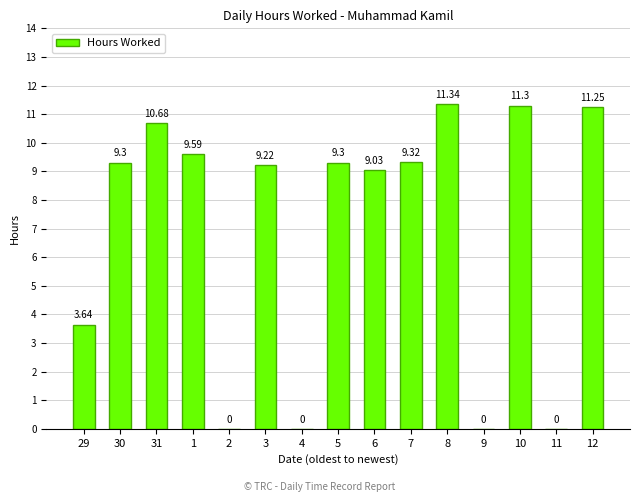

What is the sum of all values?

104.0